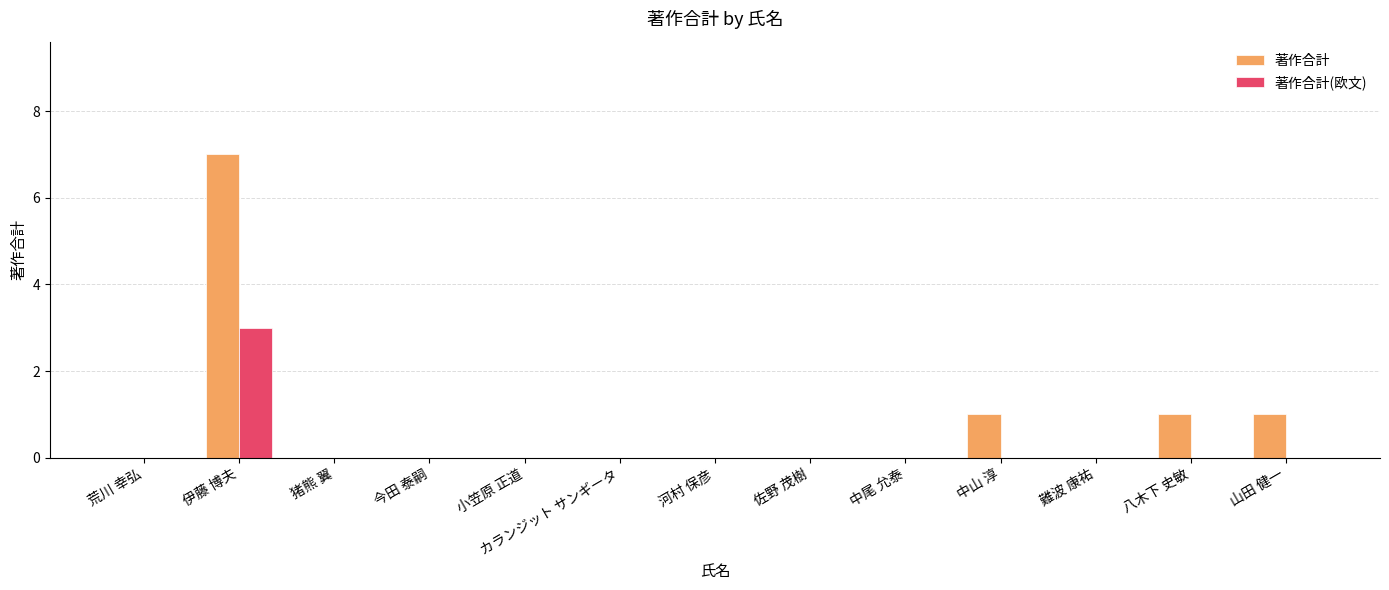

The value of 著作合計 at 伊藤 博夫 is 7. True or false?

True